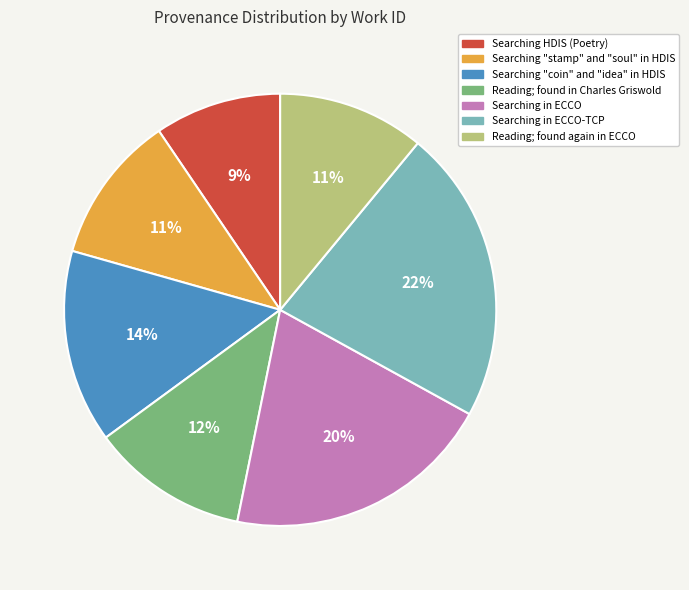

Approximately how many times larger is the value at Searching "coin" and "idea" in HDIS compared to Reading; found in Charles Griswold?

1.2